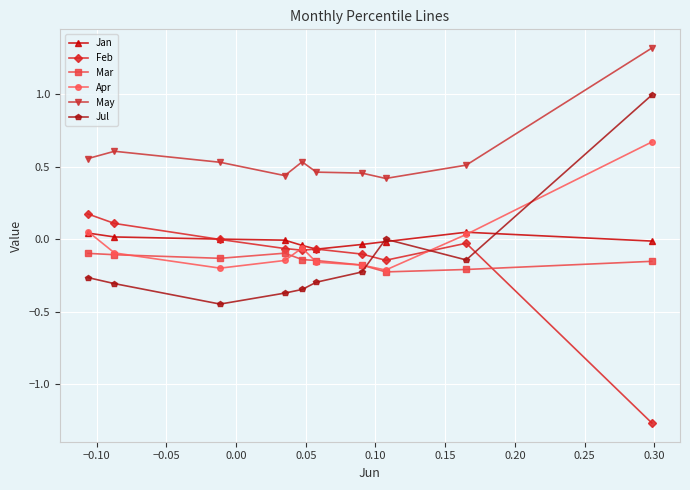

Rank the series by their maximum value, from highest to lowest.

May, Jul, Apr, Feb, Jan, Mar